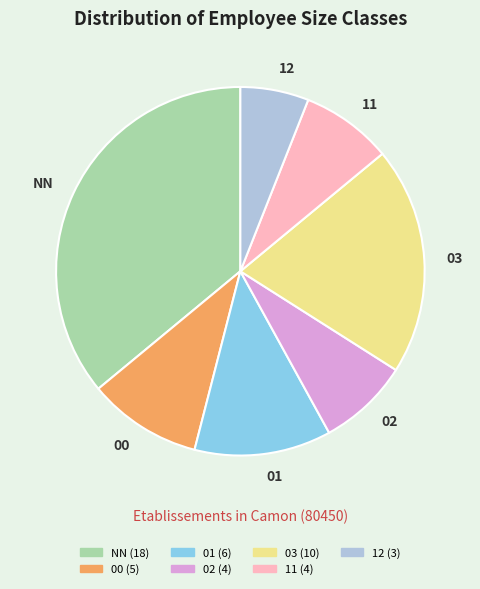

Is it true that 11 is 1% of the pie?

False